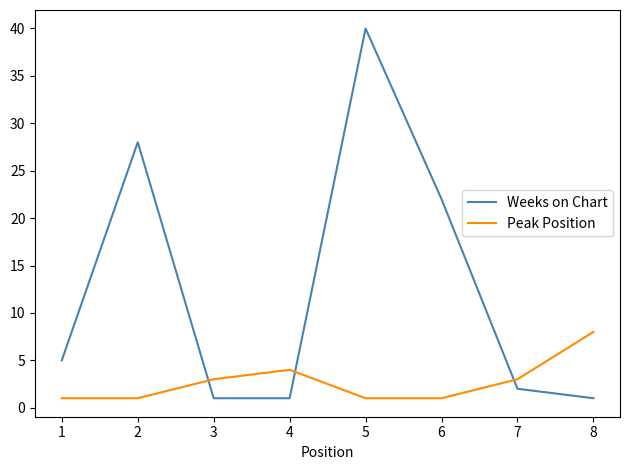

Reading right to left, what are all the values shown in this chart?

Weeks on Chart: 1	2	22	40	1	1	28	5
Peak Position: 8	3	1	1	4	3	1	1